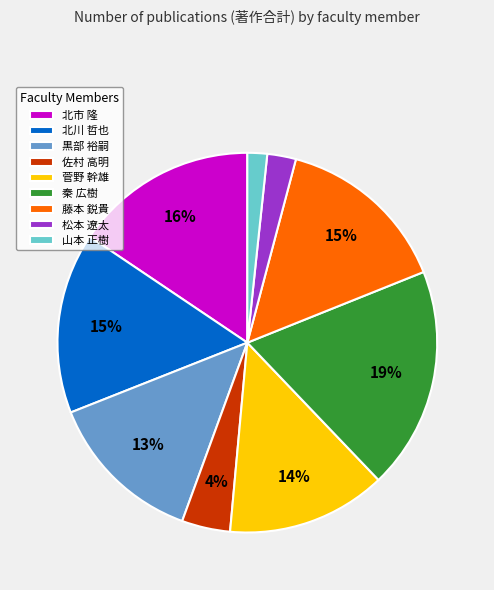

Is the sum of 藤本 鋭貴 and 北市 隆 greater than half?

No